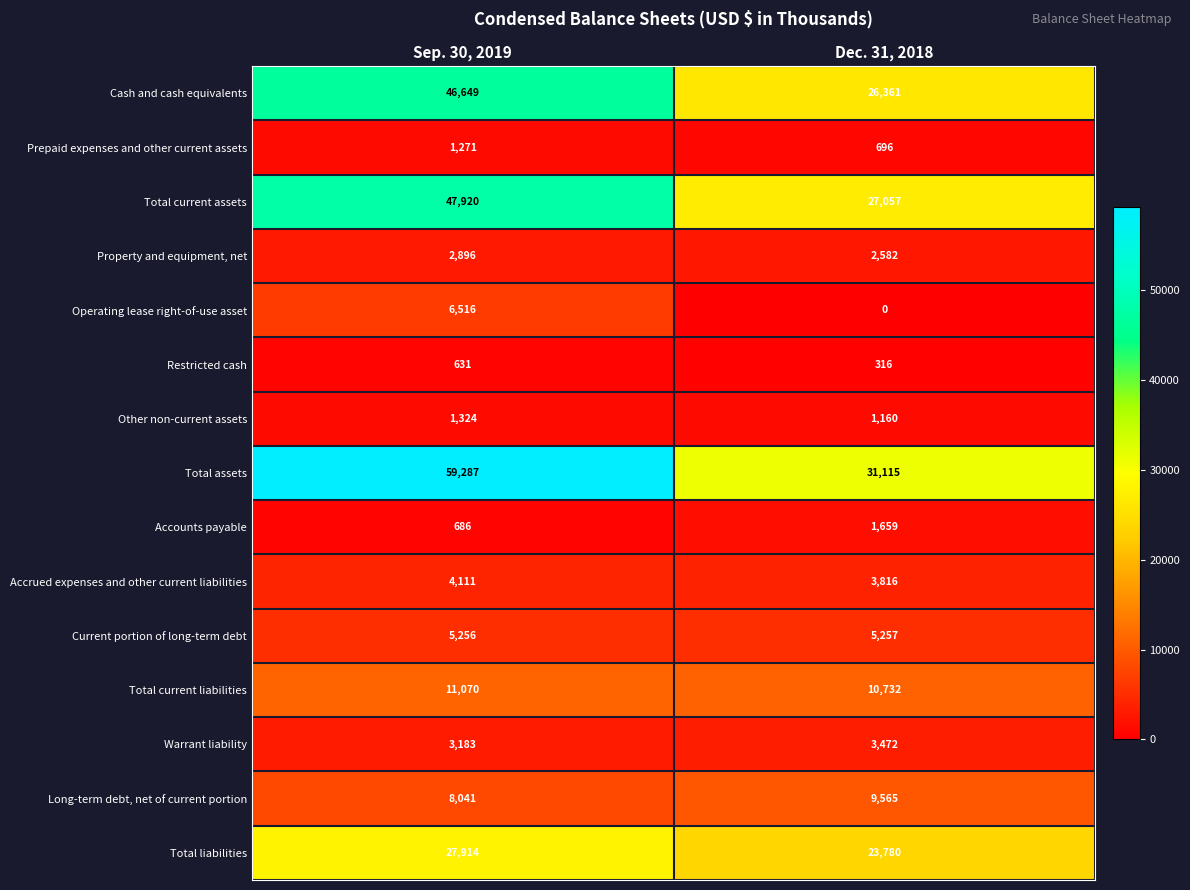

What is the difference between the Long-term debt, net of current portion values at Dec. 31, 2018 and Sep. 30, 2019?

1524